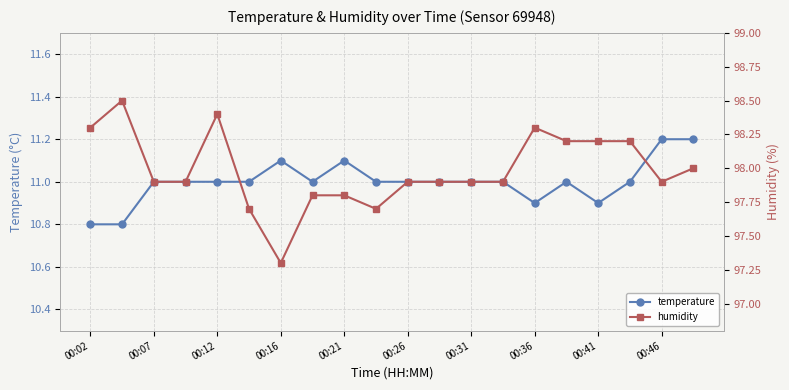

At how many categories does at least one series exceed 64?

20